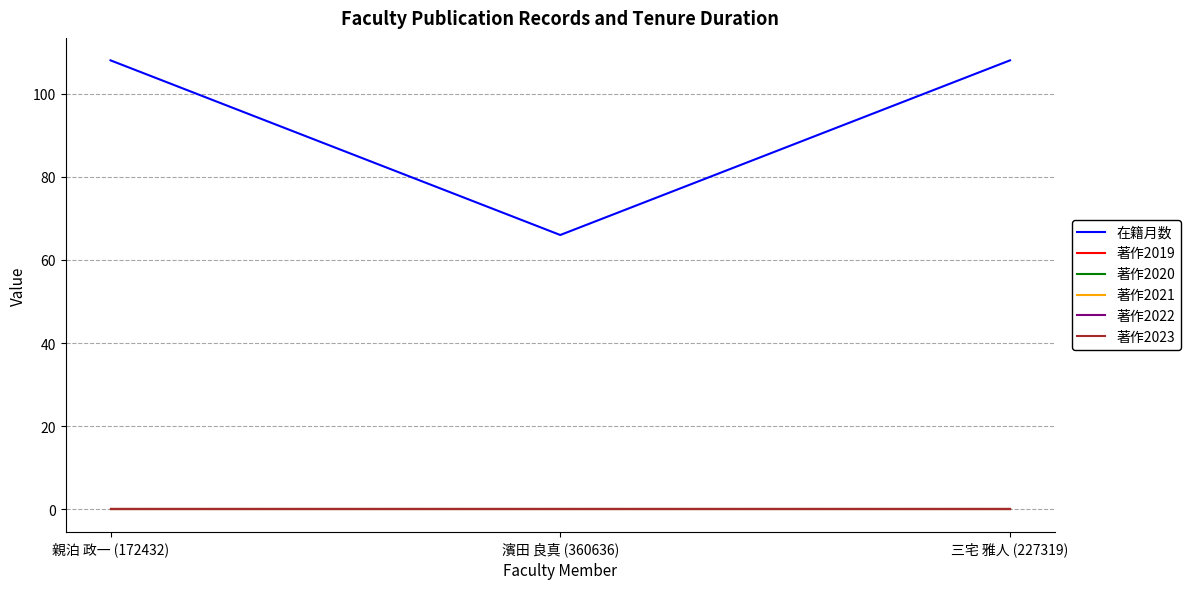

At which label does 著作2022 reach its peak?

親泊 政一 (172432)